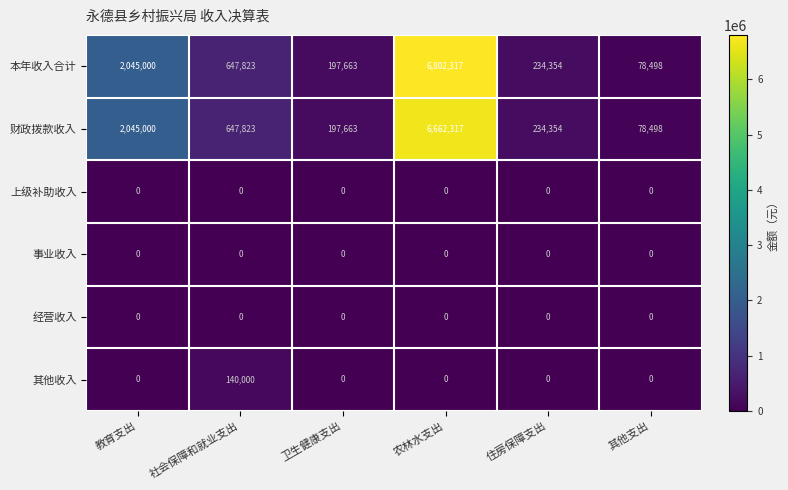

Is it true that 本年收入合计 equals 226985 at 社会保障和就业支出?

False